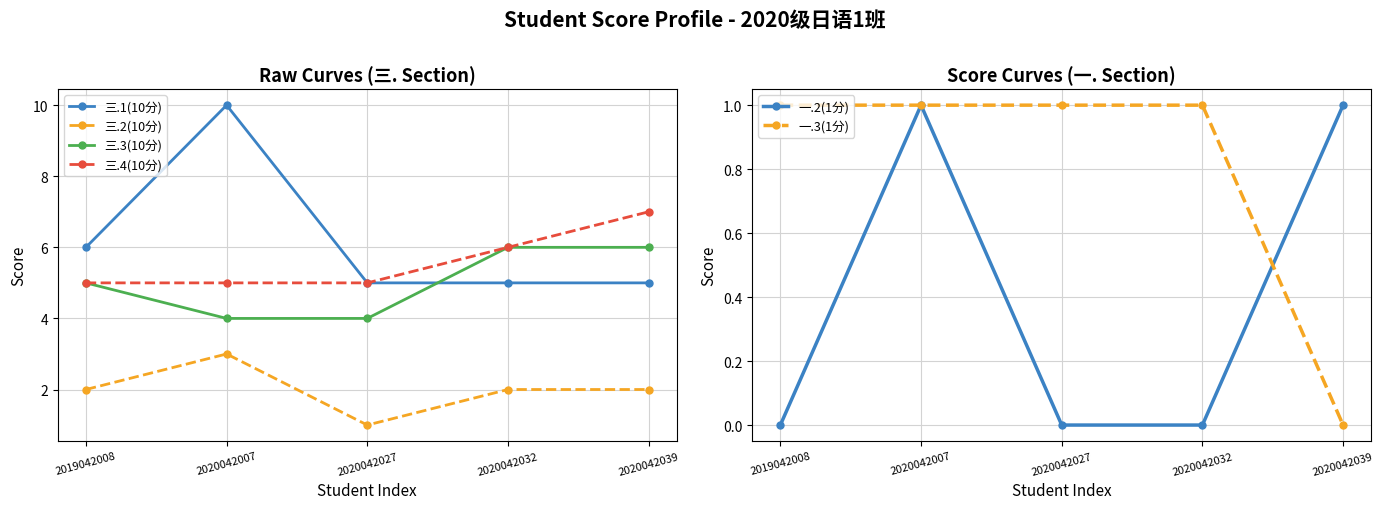

Rank the series at 2020042032 from lowest to highest value.

一.2(1分), 一.3(1分), 三.2(10分), 三.1(10分), 三.3(10分), 三.4(10分)